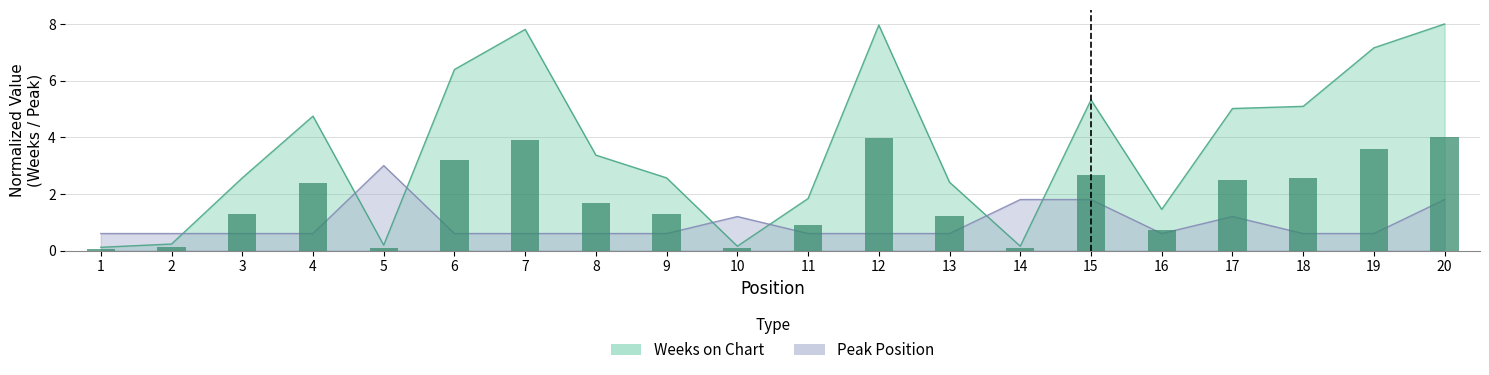

What is the sum of all Peak Position values?

19.2